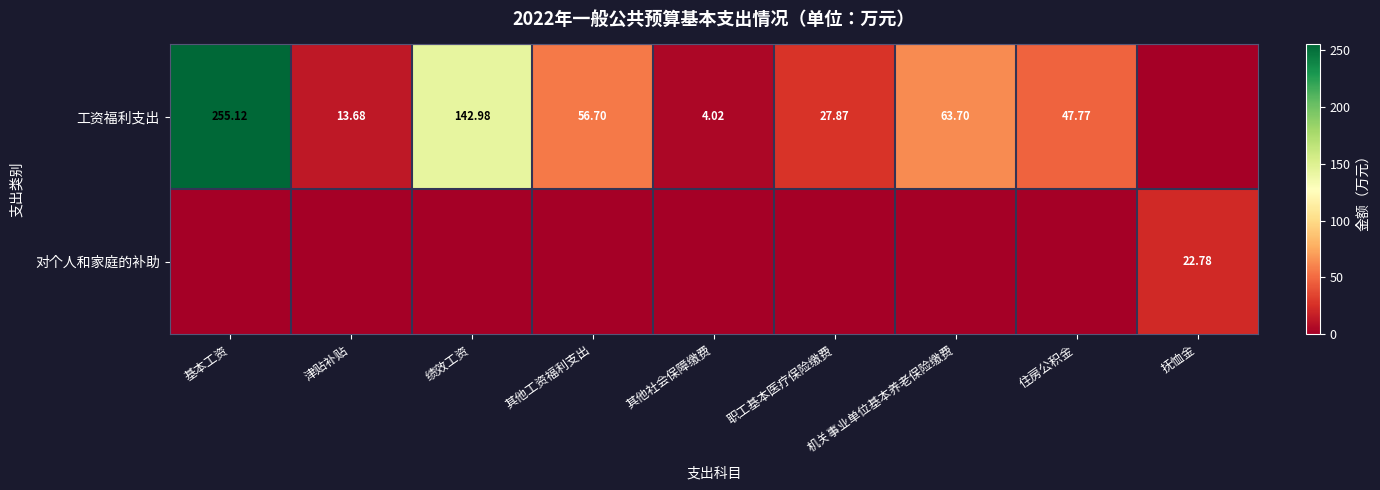

Between 抚恤金 and 机关事业单位基本养老保险缴费, which is larger?

机关事业单位基本养老保险缴费